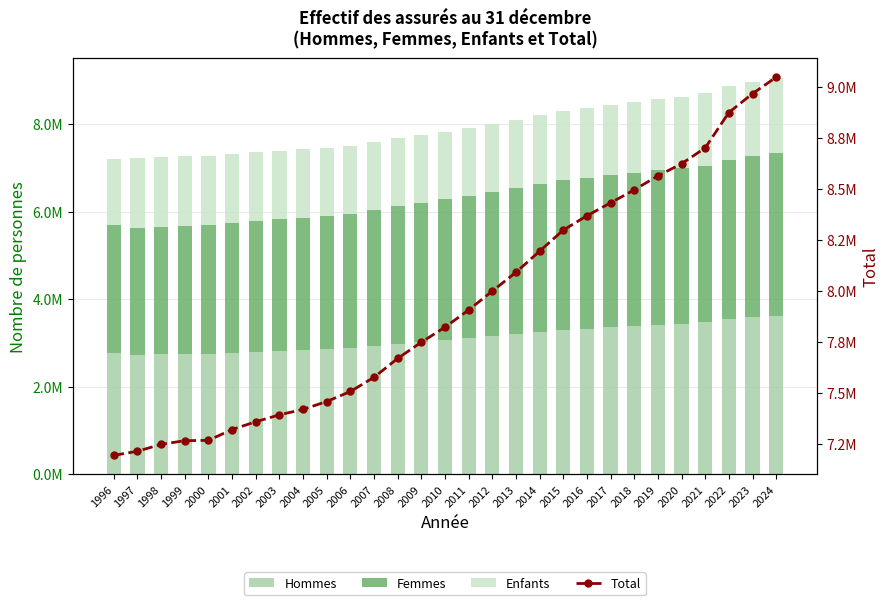

What is the difference between the second highest and minimum values in the Femmes series?

772191